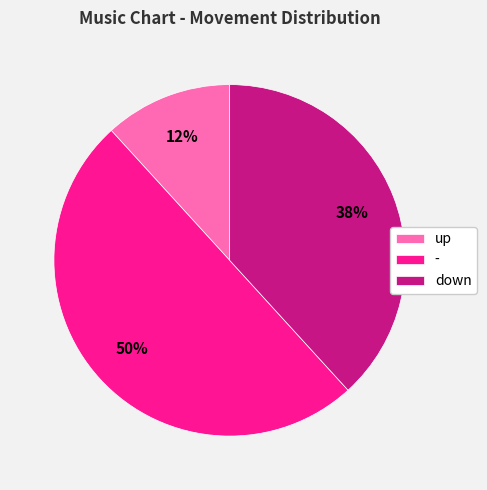

What is the ratio of the value at down to the value at -?

0.8